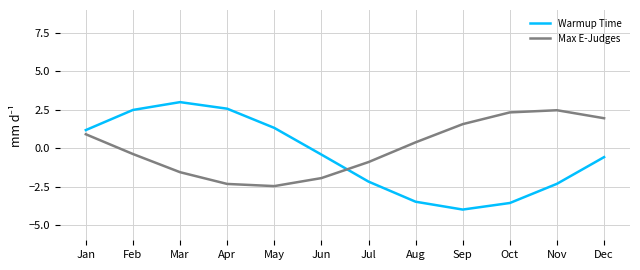

What is the minimum value shown in the chart?

-4.0